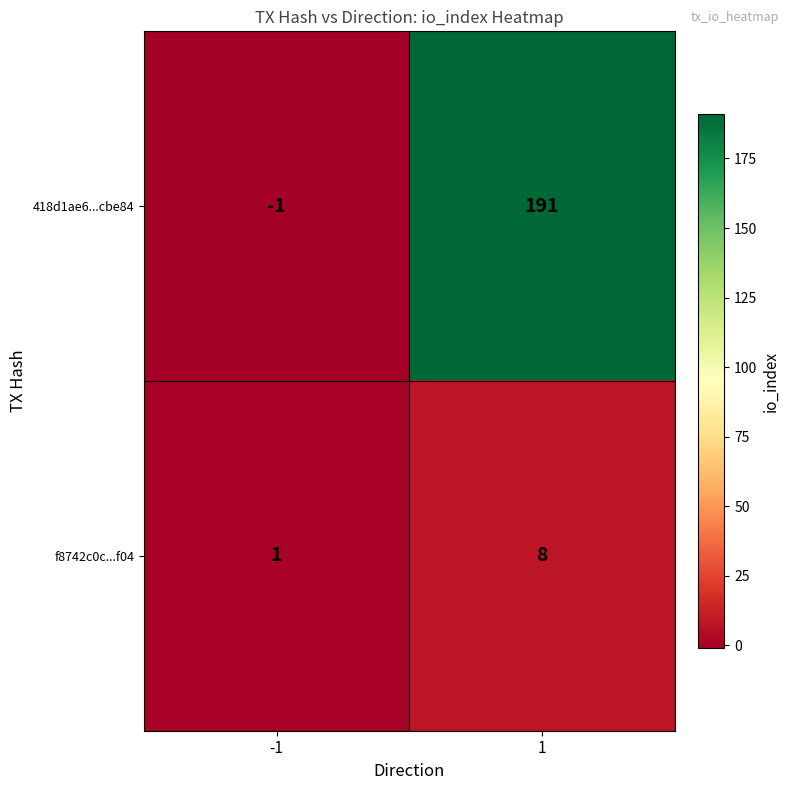

Rank the series by their maximum value, from highest to lowest.

418d1ae6...cbe84, f8742c0c...f04